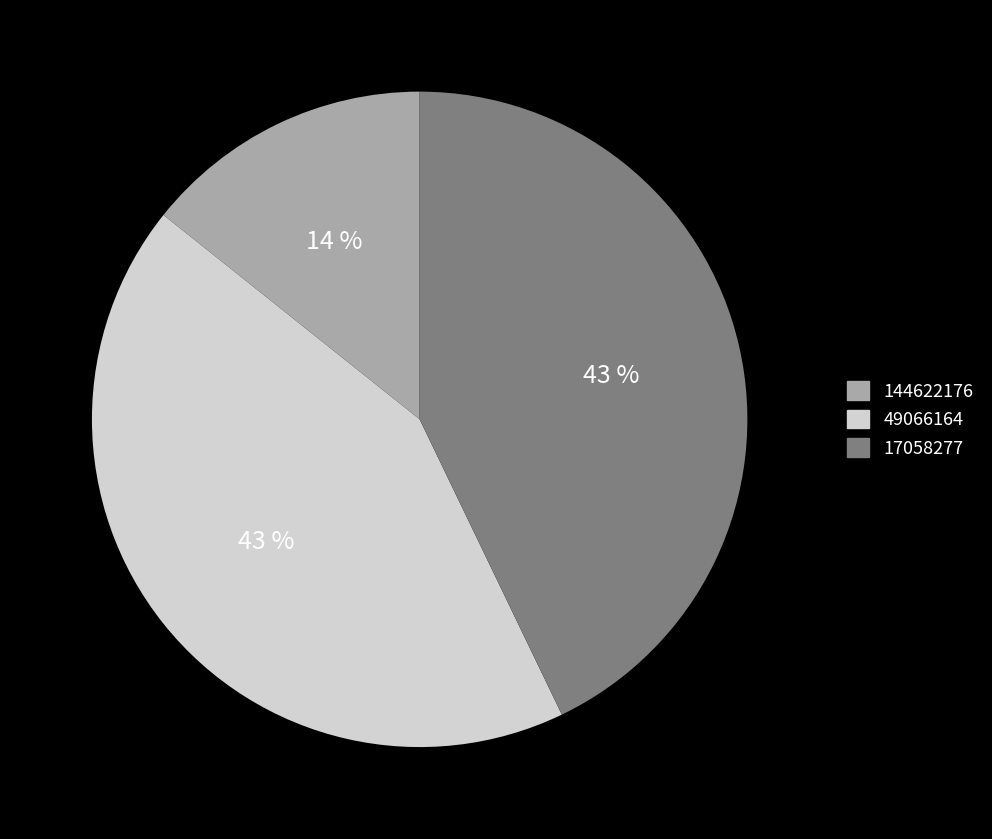

What is the smallest slice in the pie chart?

144622176